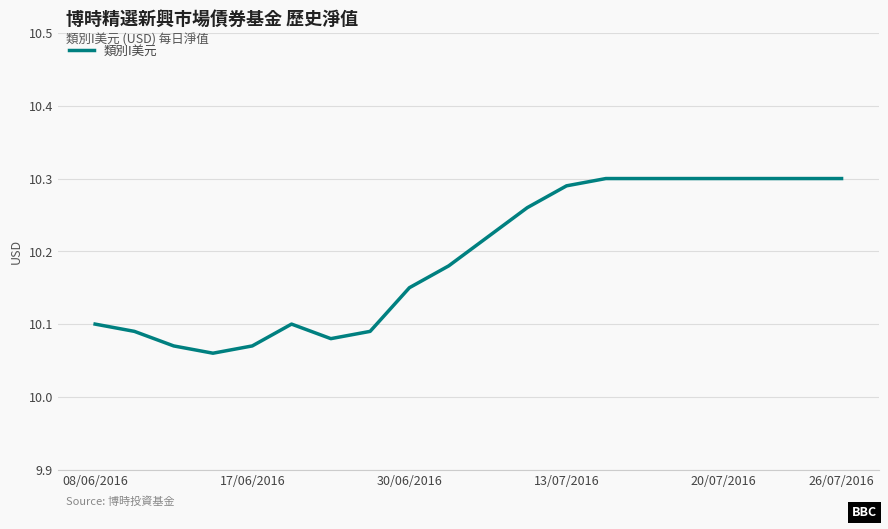

What is the difference between the maximum and second lowest values?

0.2